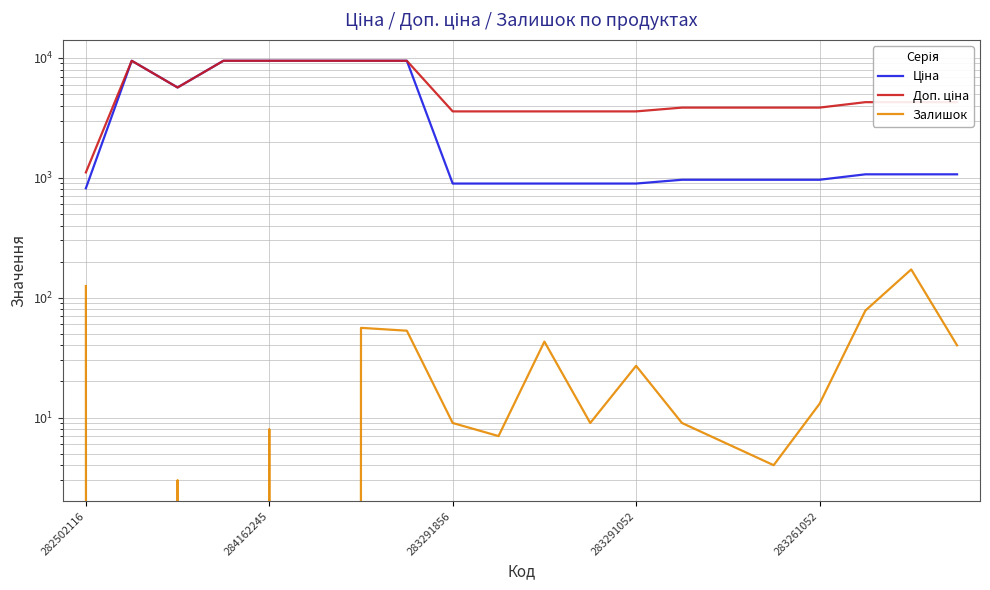

What is the difference between the maximum and second lowest values in the Ціна series?

8584.2